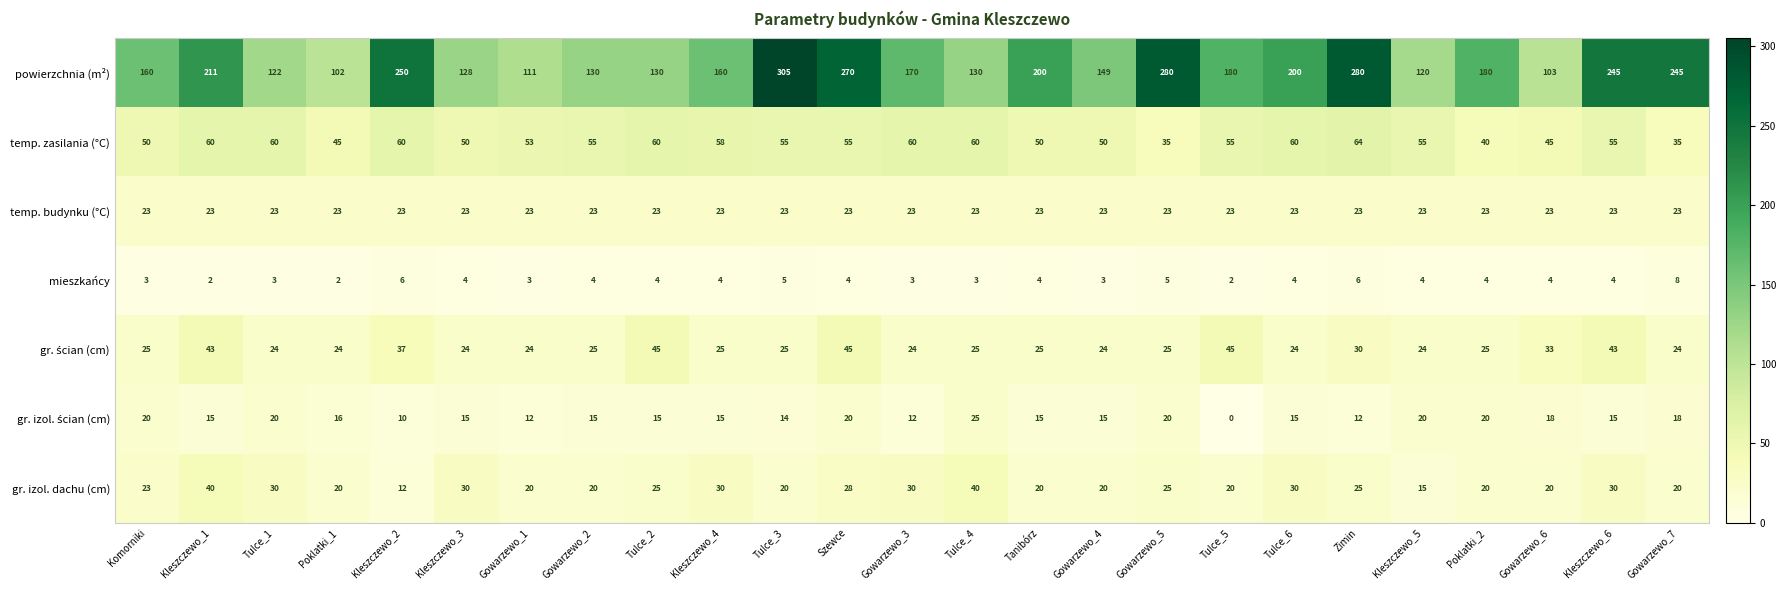

The mieszkańcy series shows 3 at Tulce_5. True or false?

False